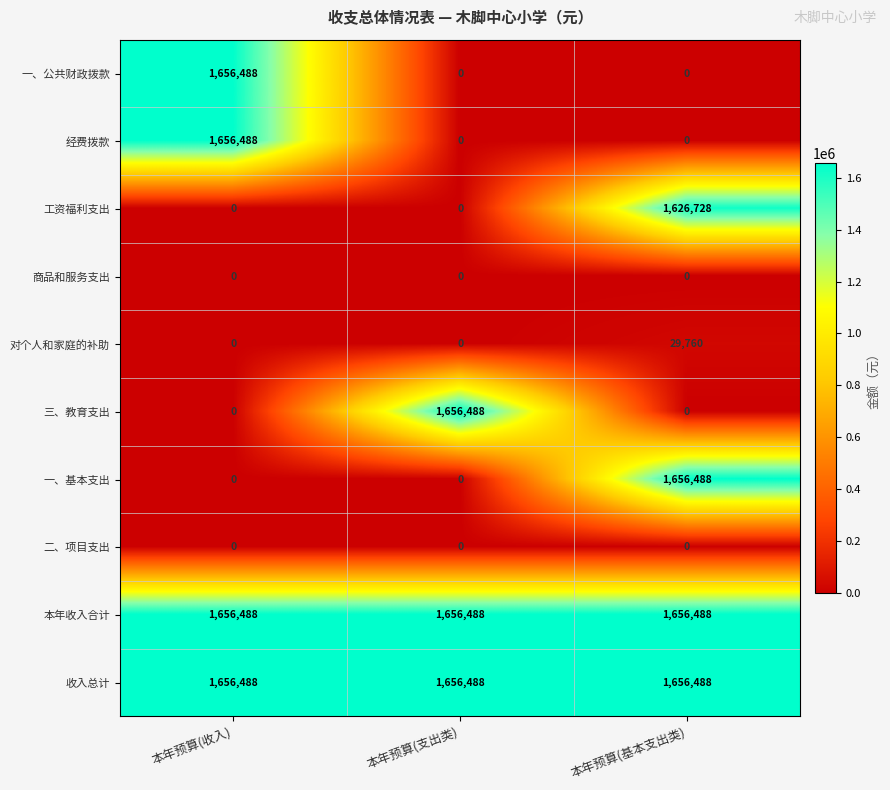

The 三、教育支出 series shows 645458 at 本年预算(基本支出类). True or false?

False